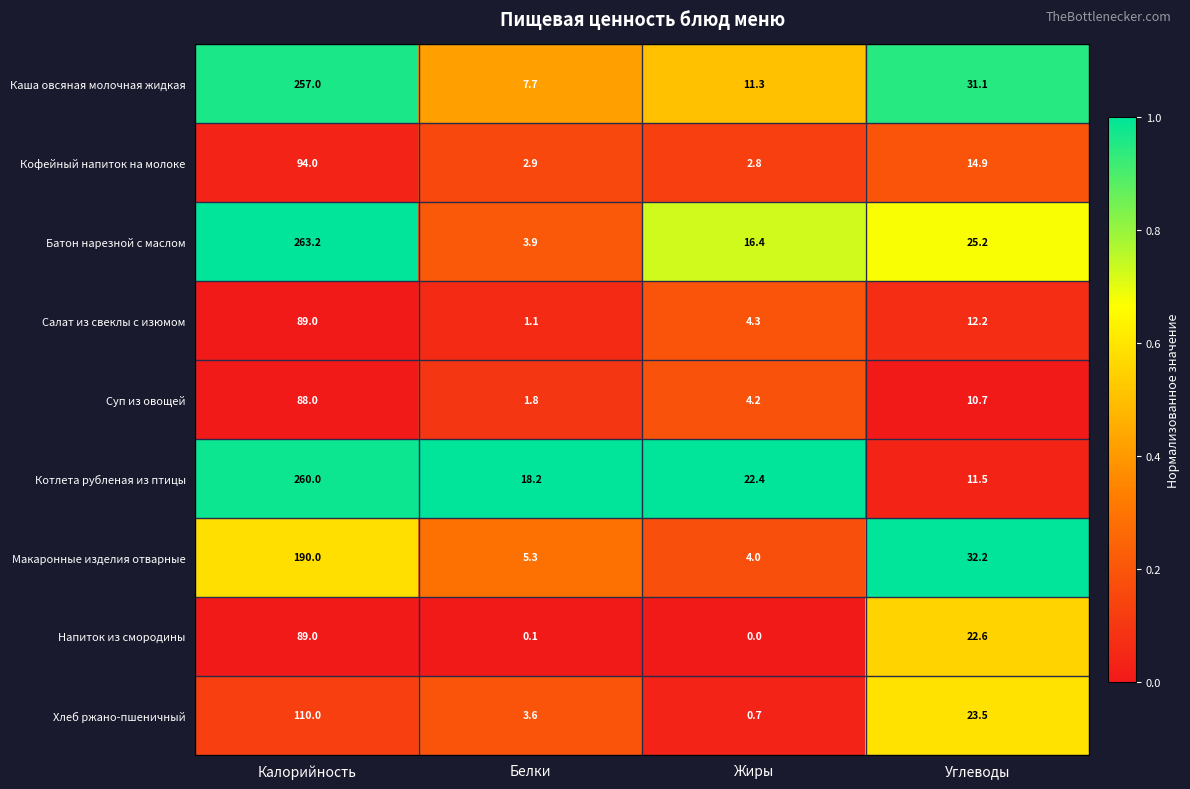

Which label corresponds to the largest value in the chart?

Калорийность